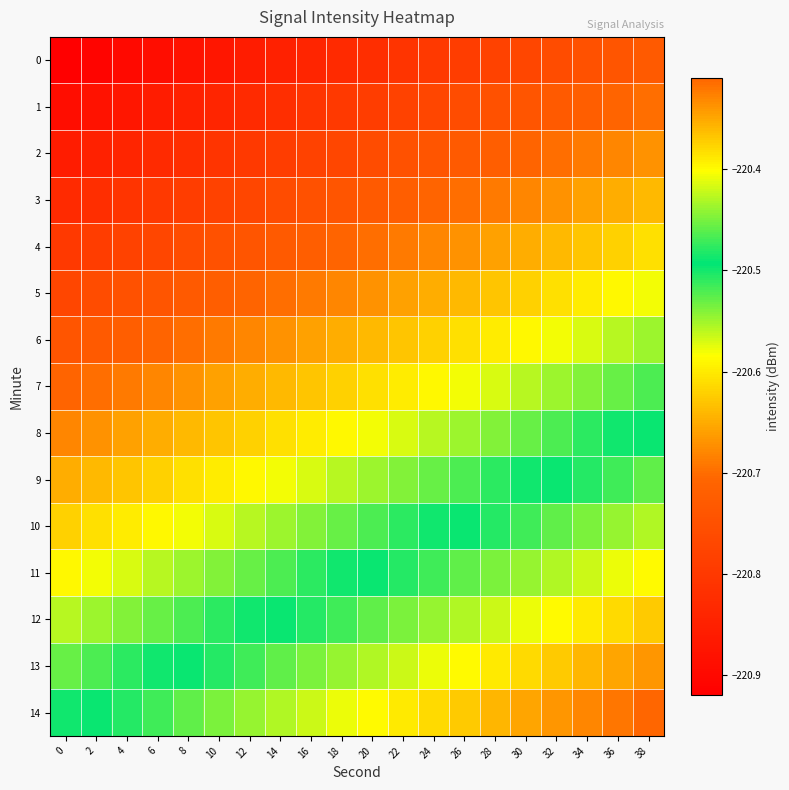

Reading right to left, what are all the values shown in this chart?

0: 38=-220.7	36=-220.7	34=-220.7	32=-220.8	30=-220.8	28=-220.8	26=-220.8	24=-220.8	22=-220.8	20=-220.8	18=-220.8	16=-220.8	14=-220.8	12=-220.9	10=-220.9	8=-220.9	6=-220.9	4=-220.9	2=-220.9	0=-220.9
1: 38=-220.7	36=-220.7	34=-220.7	32=-220.7	30=-220.7	28=-220.7	26=-220.8	24=-220.8	22=-220.8	20=-220.8	18=-220.8	16=-220.8	14=-220.8	12=-220.8	10=-220.8	8=-220.8	6=-220.9	4=-220.9	2=-220.9	0=-220.9
2: 38=-220.7	36=-220.7	34=-220.7	32=-220.7	30=-220.7	28=-220.7	26=-220.7	24=-220.7	22=-220.7	20=-220.8	18=-220.8	16=-220.8	14=-220.8	12=-220.8	10=-220.8	8=-220.8	6=-220.8	4=-220.8	2=-220.8	0=-220.9
3: 38=-220.6	36=-220.6	34=-220.7	32=-220.7	30=-220.7	28=-220.7	26=-220.7	24=-220.7	22=-220.7	20=-220.7	18=-220.7	16=-220.7	14=-220.8	12=-220.8	10=-220.8	8=-220.8	6=-220.8	4=-220.8	2=-220.8	0=-220.8
4: 38=-220.6	36=-220.6	34=-220.6	32=-220.6	30=-220.6	28=-220.7	26=-220.7	24=-220.7	22=-220.7	20=-220.7	18=-220.7	16=-220.7	14=-220.7	12=-220.7	10=-220.7	8=-220.8	6=-220.8	4=-220.8	2=-220.8	0=-220.8
5: 38=-220.6	36=-220.6	34=-220.6	32=-220.6	30=-220.6	28=-220.6	26=-220.6	24=-220.6	22=-220.7	20=-220.7	18=-220.7	16=-220.7	14=-220.7	12=-220.7	10=-220.7	8=-220.7	6=-220.7	4=-220.7	2=-220.8	0=-220.8
6: 38=-220.5	36=-220.6	34=-220.6	32=-220.6	30=-220.6	28=-220.6	26=-220.6	24=-220.6	22=-220.6	20=-220.6	18=-220.6	16=-220.7	14=-220.7	12=-220.7	10=-220.7	8=-220.7	6=-220.7	4=-220.7	2=-220.7	0=-220.7
7: 38=-220.5	36=-220.5	34=-220.5	32=-220.5	30=-220.6	28=-220.6	26=-220.6	24=-220.6	22=-220.6	20=-220.6	18=-220.6	16=-220.6	14=-220.6	12=-220.6	10=-220.7	8=-220.7	6=-220.7	4=-220.7	2=-220.7	0=-220.7
8: 38=-220.5	36=-220.5	34=-220.5	32=-220.5	30=-220.5	28=-220.5	26=-220.5	24=-220.6	22=-220.6	20=-220.6	18=-220.6	16=-220.6	14=-220.6	12=-220.6	10=-220.6	8=-220.6	6=-220.6	4=-220.7	2=-220.7	0=-220.7
9: 38=-220.5	36=-220.5	34=-220.5	32=-220.5	30=-220.5	28=-220.5	26=-220.5	24=-220.5	22=-220.5	20=-220.5	18=-220.6	16=-220.6	14=-220.6	12=-220.6	10=-220.6	8=-220.6	6=-220.6	4=-220.6	2=-220.6	0=-220.6
10: 38=-220.4	36=-220.4	34=-220.4	32=-220.5	30=-220.5	28=-220.5	26=-220.5	24=-220.5	22=-220.5	20=-220.5	18=-220.5	16=-220.5	14=-220.5	12=-220.6	10=-220.6	8=-220.6	6=-220.6	4=-220.6	2=-220.6	0=-220.6
11: 38=-220.4	36=-220.4	34=-220.4	32=-220.4	30=-220.4	28=-220.4	26=-220.5	24=-220.5	22=-220.5	20=-220.5	18=-220.5	16=-220.5	14=-220.5	12=-220.5	10=-220.5	8=-220.5	6=-220.6	4=-220.6	2=-220.6	0=-220.6
12: 38=-220.4	36=-220.4	34=-220.4	32=-220.4	30=-220.4	28=-220.4	26=-220.4	24=-220.4	22=-220.4	20=-220.5	18=-220.5	16=-220.5	14=-220.5	12=-220.5	10=-220.5	8=-220.5	6=-220.5	4=-220.5	2=-220.5	0=-220.6
13: 38=-220.3	36=-220.3	34=-220.4	32=-220.4	30=-220.4	28=-220.4	26=-220.4	24=-220.4	22=-220.4	20=-220.4	18=-220.4	16=-220.4	14=-220.5	12=-220.5	10=-220.5	8=-220.5	6=-220.5	4=-220.5	2=-220.5	0=-220.5
14: 38=-220.3	36=-220.3	34=-220.3	32=-220.3	30=-220.3	28=-220.4	26=-220.4	24=-220.4	22=-220.4	20=-220.4	18=-220.4	16=-220.4	14=-220.4	12=-220.4	10=-220.4	8=-220.5	6=-220.5	4=-220.5	2=-220.5	0=-220.5